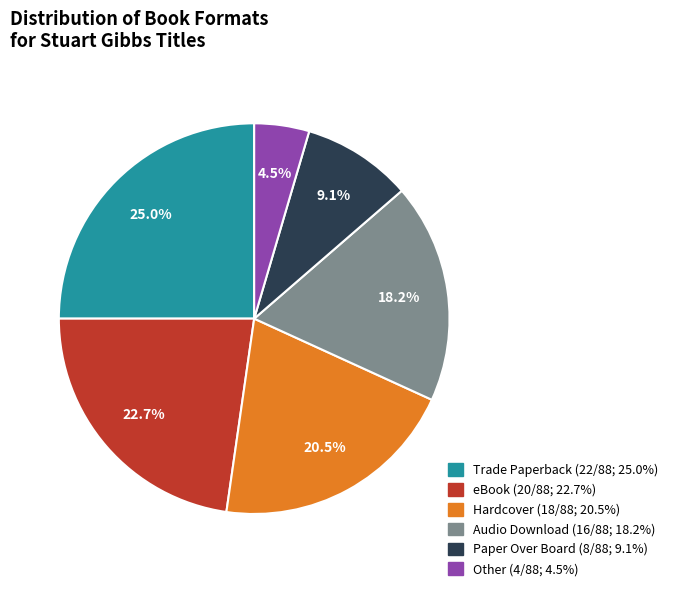

How much of the chart is everything except Hardcover?

79.5%